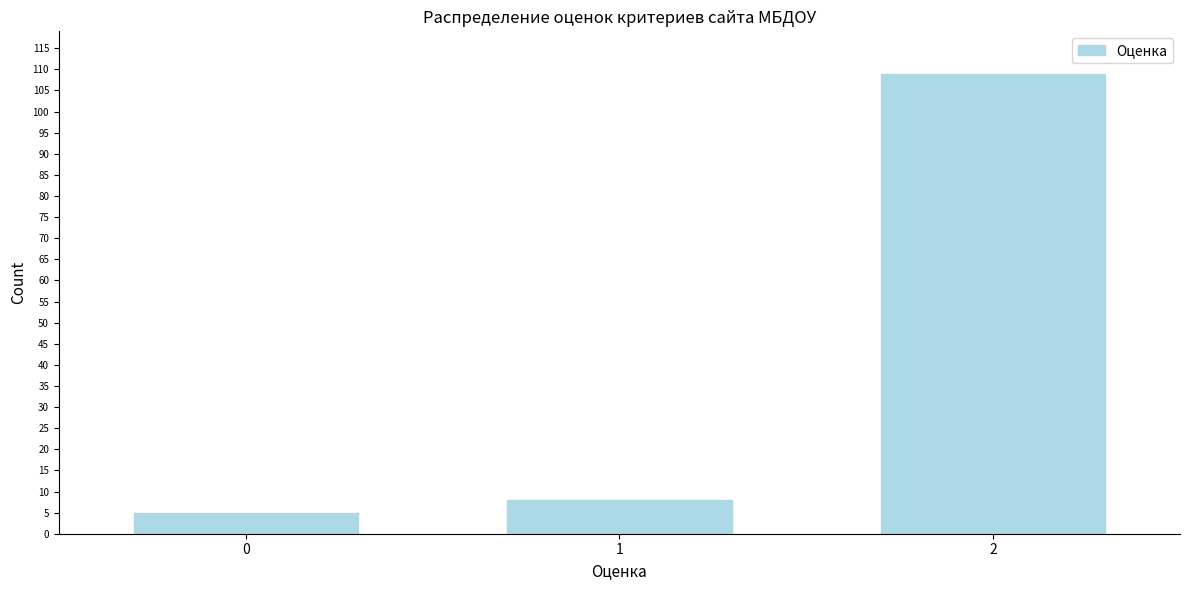

Reading left to right, list all the values displayed in this chart.

0=5	1=8	2=109